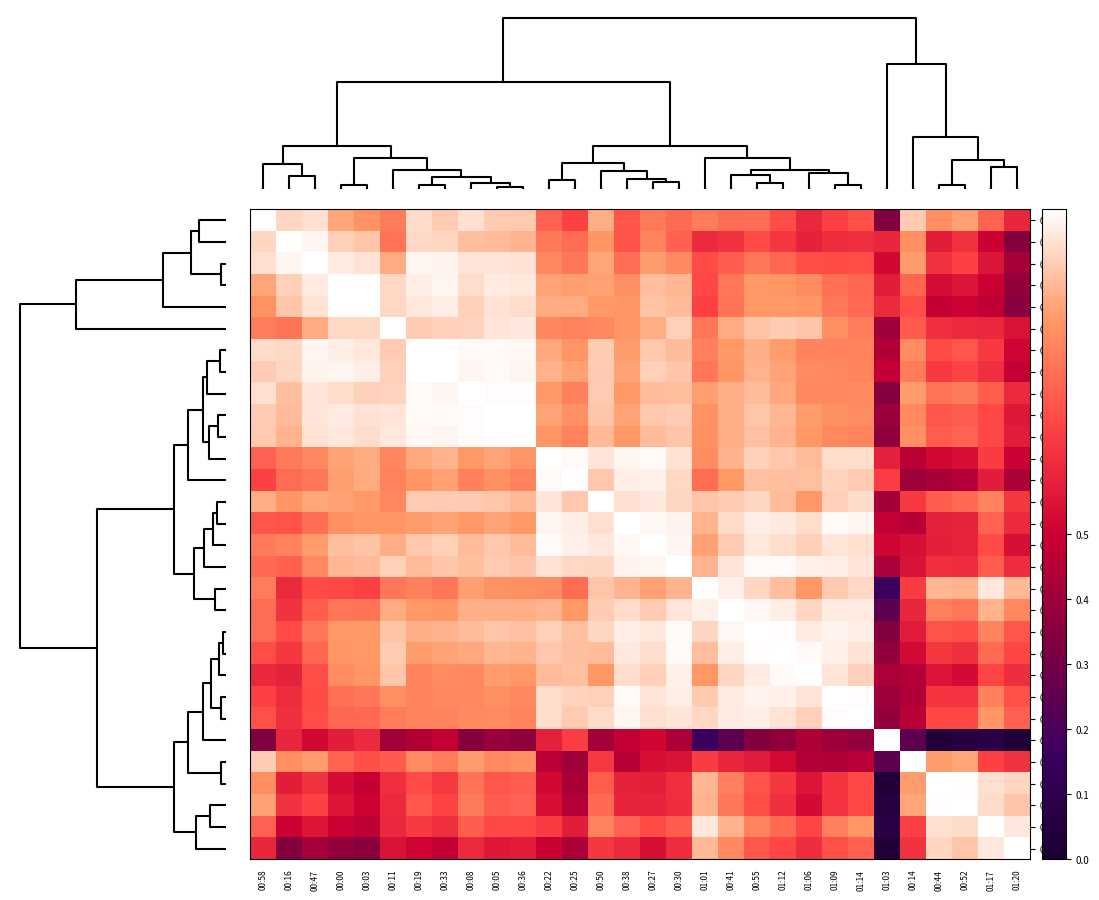

Reading left to right, extract all data points from this chart.

00:58: 00:58=1.0	00:16=0.9	00:47=0.9	00:00=0.9	00:03=0.8	00:11=0.8	00:19=0.9	00:33=0.9	00:08=0.9	00:05=0.9	00:36=0.9	00:22=0.7	00:25=0.7	00:50=0.9	00:38=0.7	00:27=0.8	00:30=0.7	01:01=0.8	00:41=0.7	00:55=0.7	01:12=0.7	01:06=0.6	01:09=0.7	01:14=0.7	01:03=0.3	00:14=0.9	00:44=0.8	00:52=0.8	01:17=0.7	01:20=0.6
00:16: 00:58=0.9	00:16=1.0	00:47=1.0	00:00=0.9	00:03=0.9	00:11=0.8	00:19=0.9	00:33=0.9	00:08=0.9	00:05=0.9	00:36=0.9	00:22=0.8	00:25=0.7	00:50=0.8	00:38=0.7	00:27=0.8	00:30=0.7	01:01=0.6	00:41=0.6	00:55=0.7	01:12=0.6	01:06=0.6	01:09=0.6	01:14=0.6	01:03=0.6	00:14=0.8	00:44=0.6	00:52=0.6	01:17=0.5	01:20=0.3
00:47: 00:58=0.9	00:16=1.0	00:47=1.0	00:00=1.0	00:03=0.9	00:11=0.9	00:19=1.0	00:33=1.0	00:08=1.0	00:05=1.0	00:36=1.0	00:22=0.8	00:25=0.8	00:50=0.9	00:38=0.7	00:27=0.8	00:30=0.8	01:01=0.7	00:41=0.7	00:55=0.8	01:12=0.7	01:06=0.7	01:09=0.7	01:14=0.7	01:03=0.5	00:14=0.8	00:44=0.6	00:52=0.7	01:17=0.6	01:20=0.4
00:00: 00:58=0.9	00:16=0.9	00:47=1.0	00:00=1.0	00:03=1.0	00:11=0.9	00:19=1.0	00:33=1.0	00:08=0.9	00:05=1.0	00:36=1.0	00:22=0.8	00:25=0.8	00:50=0.8	00:38=0.8	00:27=0.9	00:30=0.9	01:01=0.7	00:41=0.8	00:55=0.8	01:12=0.8	01:06=0.8	01:09=0.8	01:14=0.7	01:03=0.6	00:14=0.7	00:44=0.5	00:52=0.5	01:17=0.5	01:20=0.4
00:03: 00:58=0.8	00:16=0.9	00:47=0.9	00:00=1.0	00:03=1.0	00:11=0.9	00:19=1.0	00:33=1.0	00:08=0.9	00:05=1.0	00:36=0.9	00:22=0.9	00:25=0.9	00:50=0.8	00:38=0.8	00:27=0.9	00:30=0.9	01:01=0.7	00:41=0.8	00:55=0.8	01:12=0.8	01:06=0.8	01:09=0.8	01:14=0.7	01:03=0.6	00:14=0.7	00:44=0.5	00:52=0.5	01:17=0.5	01:20=0.4
00:11: 00:58=0.8	00:16=0.8	00:47=0.9	00:00=0.9	00:03=0.9	00:11=1.0	00:19=0.9	00:33=0.9	00:08=0.9	00:05=1.0	00:36=1.0	00:22=0.8	00:25=0.8	00:50=0.8	00:38=0.8	00:27=0.9	00:30=0.9	01:01=0.8	00:41=0.9	00:55=0.9	01:12=0.9	01:06=0.9	01:09=0.8	01:14=0.8	01:03=0.4	00:14=0.7	00:44=0.6	00:52=0.6	01:17=0.6	01:20=0.5
00:19: 00:58=0.9	00:16=0.9	00:47=1.0	00:00=1.0	00:03=1.0	00:11=0.9	00:19=1.0	00:33=1.0	00:08=1.0	00:05=1.0	00:36=1.0	00:22=0.9	00:25=0.8	00:50=0.9	00:38=0.8	00:27=0.9	00:30=0.9	01:01=0.8	00:41=0.8	00:55=0.9	01:12=0.8	01:06=0.8	01:09=0.8	01:14=0.8	01:03=0.4	00:14=0.8	00:44=0.7	00:52=0.7	01:17=0.6	01:20=0.5
00:33: 00:58=0.9	00:16=0.9	00:47=1.0	00:00=1.0	00:03=1.0	00:11=0.9	00:19=1.0	00:33=1.0	00:08=1.0	00:05=1.0	00:36=1.0	00:22=0.9	00:25=0.8	00:50=0.9	00:38=0.9	00:27=0.9	00:30=0.9	01:01=0.8	00:41=0.8	00:55=0.9	01:12=0.8	01:06=0.8	01:09=0.8	01:14=0.8	01:03=0.5	00:14=0.8	00:44=0.6	00:52=0.7	01:17=0.6	01:20=0.5
00:08: 00:58=0.9	00:16=0.9	00:47=1.0	00:00=0.9	00:03=0.9	00:11=0.9	00:19=1.0	00:33=1.0	00:08=1.0	00:05=1.0	00:36=1.0	00:22=0.8	00:25=0.8	00:50=0.9	00:38=0.8	00:27=0.9	00:30=0.9	01:01=0.8	00:41=0.9	00:55=0.9	01:12=0.9	01:06=0.8	01:09=0.8	01:14=0.8	01:03=0.3	00:14=0.8	00:44=0.8	00:52=0.8	01:17=0.7	01:20=0.6
00:05: 00:58=0.9	00:16=0.9	00:47=1.0	00:00=1.0	00:03=1.0	00:11=1.0	00:19=1.0	00:33=1.0	00:08=1.0	00:05=1.0	00:36=1.0	00:22=0.8	00:25=0.8	00:50=0.9	00:38=0.8	00:27=0.9	00:30=0.9	01:01=0.8	00:41=0.9	00:55=0.9	01:12=0.9	01:06=0.8	01:09=0.8	01:14=0.8	01:03=0.4	00:14=0.8	00:44=0.7	00:52=0.7	01:17=0.7	01:20=0.6
00:36: 00:58=0.9	00:16=0.9	00:47=1.0	00:00=1.0	00:03=0.9	00:11=1.0	00:19=1.0	00:33=1.0	00:08=1.0	00:05=1.0	00:36=1.0	00:22=0.8	00:25=0.8	00:50=0.9	00:38=0.8	00:27=0.9	00:30=0.9	01:01=0.8	00:41=0.9	00:55=0.9	01:12=0.9	01:06=0.8	01:09=0.8	01:14=0.8	01:03=0.4	00:14=0.8	00:44=0.7	00:52=0.7	01:17=0.7	01:20=0.6
00:22: 00:58=0.7	00:16=0.8	00:47=0.8	00:00=0.8	00:03=0.9	00:11=0.8	00:19=0.9	00:33=0.9	00:08=0.8	00:05=0.8	00:36=0.8	00:22=1.0	00:25=1.0	00:50=1.0	00:38=1.0	00:27=1.0	00:30=1.0	01:01=0.8	00:41=0.9	00:55=0.9	01:12=0.9	01:06=0.9	01:09=0.9	01:14=0.9	01:03=0.6	00:14=0.5	00:44=0.5	00:52=0.5	01:17=0.6	01:20=0.5
00:25: 00:58=0.7	00:16=0.7	00:47=0.8	00:00=0.8	00:03=0.9	00:11=0.8	00:19=0.8	00:33=0.8	00:08=0.8	00:05=0.8	00:36=0.8	00:22=1.0	00:25=1.0	00:50=0.9	00:38=1.0	00:27=1.0	00:30=0.9	01:01=0.7	00:41=0.8	00:55=0.9	01:12=0.9	01:06=0.9	01:09=0.9	01:14=0.9	01:03=0.7	00:14=0.4	00:44=0.4	00:52=0.4	01:17=0.6	01:20=0.4
00:50: 00:58=0.9	00:16=0.8	00:47=0.9	00:00=0.8	00:03=0.8	00:11=0.8	00:19=0.9	00:33=0.9	00:08=0.9	00:05=0.9	00:36=0.9	00:22=1.0	00:25=0.9	00:50=1.0	00:38=0.9	00:27=1.0	00:30=0.9	01:01=0.9	00:41=0.9	00:55=0.9	01:12=0.9	01:06=0.8	01:09=0.9	01:14=0.9	01:03=0.4	00:14=0.6	00:44=0.7	00:52=0.7	01:17=0.8	01:20=0.6
00:38: 00:58=0.7	00:16=0.7	00:47=0.7	00:00=0.8	00:03=0.8	00:11=0.8	00:19=0.8	00:33=0.9	00:08=0.8	00:05=0.8	00:36=0.8	00:22=1.0	00:25=1.0	00:50=0.9	00:38=1.0	00:27=1.0	00:30=1.0	01:01=0.9	00:41=0.9	00:55=1.0	01:12=1.0	01:06=0.9	01:09=1.0	01:14=1.0	01:03=0.5	00:14=0.5	00:44=0.6	00:52=0.6	01:17=0.7	01:20=0.6
00:27: 00:58=0.8	00:16=0.8	00:47=0.8	00:00=0.9	00:03=0.9	00:11=0.9	00:19=0.9	00:33=0.9	00:08=0.9	00:05=0.9	00:36=0.9	00:22=1.0	00:25=1.0	00:50=1.0	00:38=1.0	00:27=1.0	00:30=1.0	01:01=0.8	00:41=0.9	00:55=1.0	01:12=0.9	01:06=0.9	01:09=1.0	01:14=0.9	01:03=0.5	00:14=0.5	00:44=0.6	00:52=0.6	01:17=0.7	01:20=0.5
00:30: 00:58=0.7	00:16=0.7	00:47=0.8	00:00=0.9	00:03=0.9	00:11=0.9	00:19=0.9	00:33=0.9	00:08=0.9	00:05=0.9	00:36=0.9	00:22=1.0	00:25=0.9	00:50=0.9	00:38=1.0	00:27=1.0	00:30=1.0	01:01=0.9	00:41=1.0	00:55=1.0	01:12=1.0	01:06=1.0	01:09=1.0	01:14=1.0	01:03=0.4	00:14=0.5	00:44=0.6	00:52=0.6	01:17=0.7	01:20=0.6
01:01: 00:58=0.8	00:16=0.6	00:47=0.7	00:00=0.7	00:03=0.7	00:11=0.8	00:19=0.8	00:33=0.8	00:08=0.8	00:05=0.8	00:36=0.8	00:22=0.8	00:25=0.7	00:50=0.9	00:38=0.9	00:27=0.8	00:30=0.9	01:01=1.0	00:41=1.0	00:55=0.9	01:12=0.9	01:06=0.8	01:09=0.9	01:14=0.9	01:03=0.2	00:14=0.6	00:44=0.9	00:52=0.9	01:17=1.0	01:20=0.9
00:41: 00:58=0.7	00:16=0.6	00:47=0.7	00:00=0.8	00:03=0.8	00:11=0.9	00:19=0.8	00:33=0.8	00:08=0.9	00:05=0.9	00:36=0.9	00:22=0.9	00:25=0.8	00:50=0.9	00:38=0.9	00:27=0.9	00:30=1.0	01:01=1.0	00:41=1.0	00:55=1.0	01:12=1.0	01:06=0.9	01:09=1.0	01:14=1.0	01:03=0.2	00:14=0.6	00:44=0.8	00:52=0.8	01:17=0.9	01:20=0.8
00:55: 00:58=0.7	00:16=0.7	00:47=0.8	00:00=0.8	00:03=0.8	00:11=0.9	00:19=0.9	00:33=0.9	00:08=0.9	00:05=0.9	00:36=0.9	00:22=0.9	00:25=0.9	00:50=0.9	00:38=1.0	00:27=1.0	00:30=1.0	01:01=0.9	00:41=1.0	00:55=1.0	01:12=1.0	01:06=1.0	01:09=1.0	01:14=1.0	01:03=0.3	00:14=0.6	00:44=0.7	00:52=0.7	01:17=0.8	01:20=0.7
01:12: 00:58=0.7	00:16=0.6	00:47=0.7	00:00=0.8	00:03=0.8	00:11=0.9	00:19=0.8	00:33=0.8	00:08=0.9	00:05=0.9	00:36=0.9	00:22=0.9	00:25=0.9	00:50=0.9	00:38=1.0	00:27=0.9	00:30=1.0	01:01=0.9	00:41=1.0	00:55=1.0	01:12=1.0	01:06=1.0	01:09=1.0	01:14=1.0	01:03=0.4	00:14=0.5	00:44=0.6	00:52=0.6	01:17=0.7	01:20=0.7
01:06: 00:58=0.6	00:16=0.6	00:47=0.7	00:00=0.8	00:03=0.8	00:11=0.9	00:19=0.8	00:33=0.8	00:08=0.8	00:05=0.8	00:36=0.8	00:22=0.9	00:25=0.9	00:50=0.8	00:38=0.9	00:27=0.9	00:30=1.0	01:01=0.8	00:41=0.9	00:55=1.0	01:12=1.0	01:06=1.0	01:09=1.0	01:14=0.9	01:03=0.4	00:14=0.4	00:44=0.5	00:52=0.5	01:17=0.7	01:20=0.6
01:09: 00:58=0.7	00:16=0.6	00:47=0.7	00:00=0.8	00:03=0.8	00:11=0.8	00:19=0.8	00:33=0.8	00:08=0.8	00:05=0.8	00:36=0.8	00:22=0.9	00:25=0.9	00:50=0.9	00:38=1.0	00:27=1.0	00:30=1.0	01:01=0.9	00:41=1.0	00:55=1.0	01:12=1.0	01:06=1.0	01:09=1.0	01:14=1.0	01:03=0.4	00:14=0.4	00:44=0.6	00:52=0.6	01:17=0.8	01:20=0.7
01:14: 00:58=0.7	00:16=0.6	00:47=0.7	00:00=0.7	00:03=0.7	00:11=0.8	00:19=0.8	00:33=0.8	00:08=0.8	00:05=0.8	00:36=0.8	00:22=0.9	00:25=0.9	00:50=0.9	00:38=1.0	00:27=0.9	00:30=1.0	01:01=0.9	00:41=1.0	00:55=1.0	01:12=1.0	01:06=0.9	01:09=1.0	01:14=1.0	01:03=0.4	00:14=0.5	00:44=0.7	00:52=0.7	01:17=0.8	01:20=0.7
01:03: 00:58=0.3	00:16=0.6	00:47=0.5	00:00=0.6	00:03=0.6	00:11=0.4	00:19=0.4	00:33=0.5	00:08=0.3	00:05=0.4	00:36=0.4	00:22=0.6	00:25=0.7	00:50=0.4	00:38=0.5	00:27=0.5	00:30=0.4	01:01=0.2	00:41=0.2	00:55=0.3	01:12=0.4	01:06=0.4	01:09=0.4	01:14=0.4	01:03=1.0	00:14=0.2	00:44=0.0	00:52=0.1	01:17=0.1	01:20=0.0
00:14: 00:58=0.9	00:16=0.8	00:47=0.8	00:00=0.7	00:03=0.7	00:11=0.7	00:19=0.8	00:33=0.8	00:08=0.8	00:05=0.8	00:36=0.8	00:22=0.5	00:25=0.4	00:50=0.6	00:38=0.5	00:27=0.5	00:30=0.5	01:01=0.6	00:41=0.6	00:55=0.6	01:12=0.5	01:06=0.4	01:09=0.4	01:14=0.5	01:03=0.2	00:14=1.0	00:44=0.8	00:52=0.9	01:17=0.7	01:20=0.6
00:44: 00:58=0.8	00:16=0.6	00:47=0.6	00:00=0.5	00:03=0.5	00:11=0.6	00:19=0.7	00:33=0.6	00:08=0.8	00:05=0.7	00:36=0.7	00:22=0.5	00:25=0.4	00:50=0.7	00:38=0.6	00:27=0.6	00:30=0.6	01:01=0.9	00:41=0.8	00:55=0.7	01:12=0.6	01:06=0.5	01:09=0.6	01:14=0.7	01:03=0.0	00:14=0.8	00:44=1.0	00:52=1.0	01:17=0.9	01:20=0.9
00:52: 00:58=0.8	00:16=0.6	00:47=0.7	00:00=0.5	00:03=0.5	00:11=0.6	00:19=0.7	00:33=0.7	00:08=0.8	00:05=0.7	00:36=0.7	00:22=0.5	00:25=0.4	00:50=0.7	00:38=0.6	00:27=0.6	00:30=0.6	01:01=0.9	00:41=0.8	00:55=0.7	01:12=0.6	01:06=0.5	01:09=0.6	01:14=0.7	01:03=0.1	00:14=0.9	00:44=1.0	00:52=1.0	01:17=0.9	01:20=0.9
01:17: 00:58=0.7	00:16=0.5	00:47=0.6	00:00=0.5	00:03=0.5	00:11=0.6	00:19=0.6	00:33=0.6	00:08=0.7	00:05=0.7	00:36=0.7	00:22=0.6	00:25=0.6	00:50=0.8	00:38=0.7	00:27=0.7	00:30=0.7	01:01=1.0	00:41=0.9	00:55=0.8	01:12=0.7	01:06=0.7	01:09=0.8	01:14=0.8	01:03=0.1	00:14=0.7	00:44=0.9	00:52=0.9	01:17=1.0	01:20=1.0
01:20: 00:58=0.6	00:16=0.3	00:47=0.4	00:00=0.4	00:03=0.4	00:11=0.5	00:19=0.5	00:33=0.5	00:08=0.6	00:05=0.6	00:36=0.6	00:22=0.5	00:25=0.4	00:50=0.6	00:38=0.6	00:27=0.5	00:30=0.6	01:01=0.9	00:41=0.8	00:55=0.7	01:12=0.7	01:06=0.6	01:09=0.7	01:14=0.7	01:03=0.0	00:14=0.6	00:44=0.9	00:52=0.9	01:17=1.0	01:20=1.0